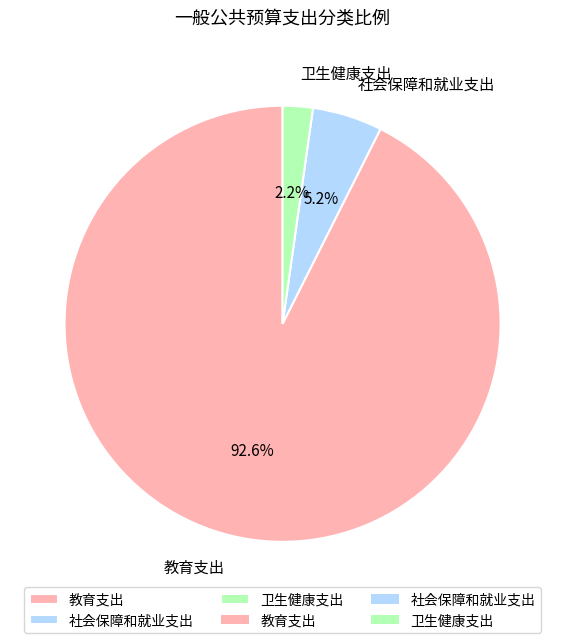

Is there a majority slice in this chart?

Yes